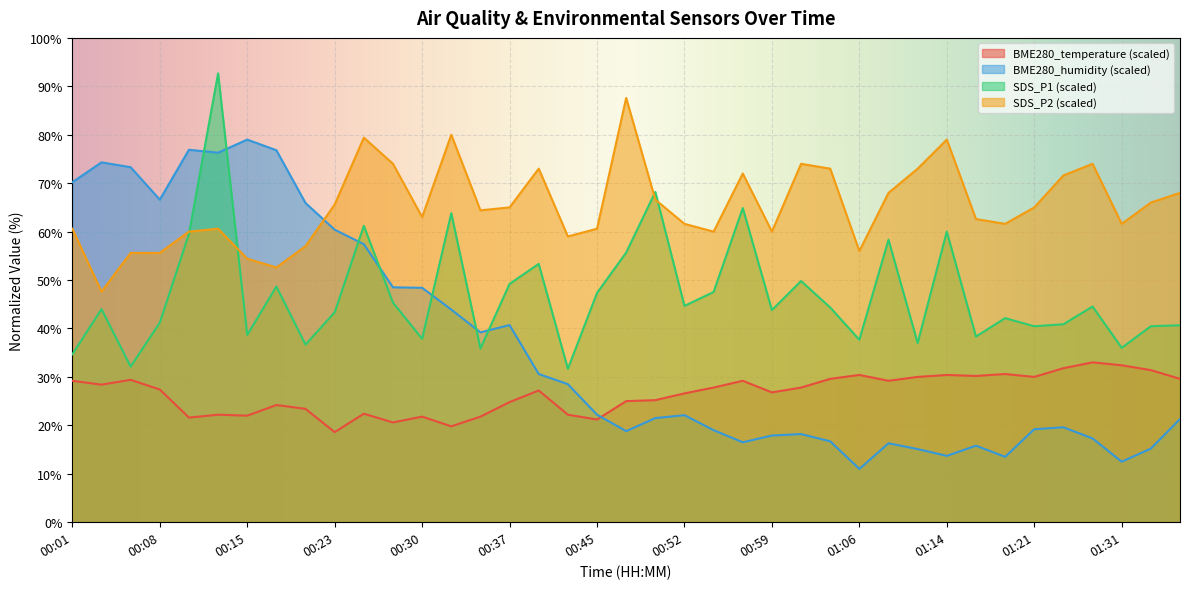

Count the number of categories in the chart.

39